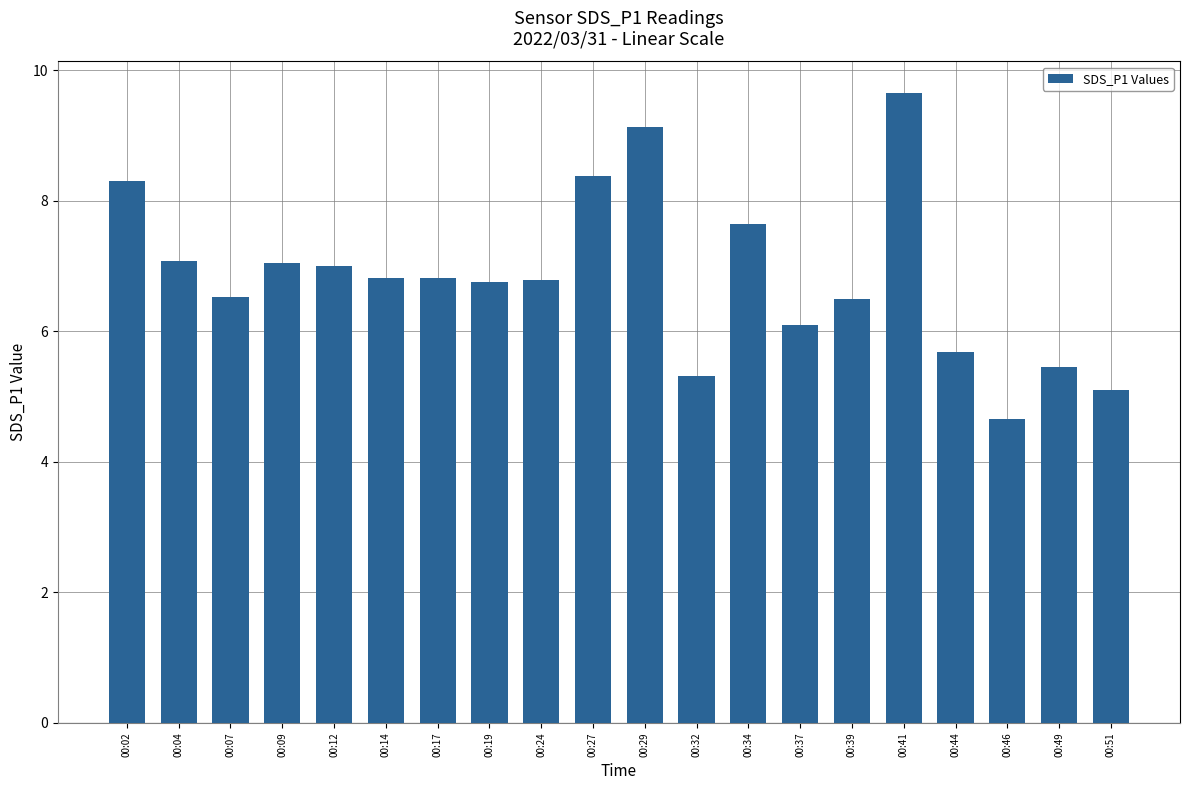

The chart shows a value of 10.5 at 00:09. True or false?

False